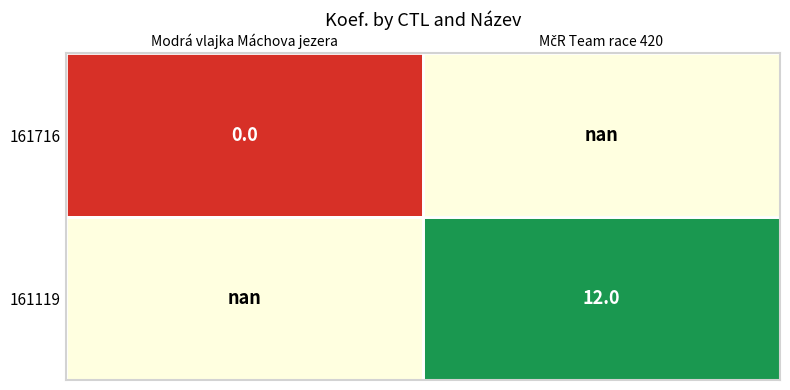

At which label is 161716 closest to 0?

Modrá vlajka Máchova jezera